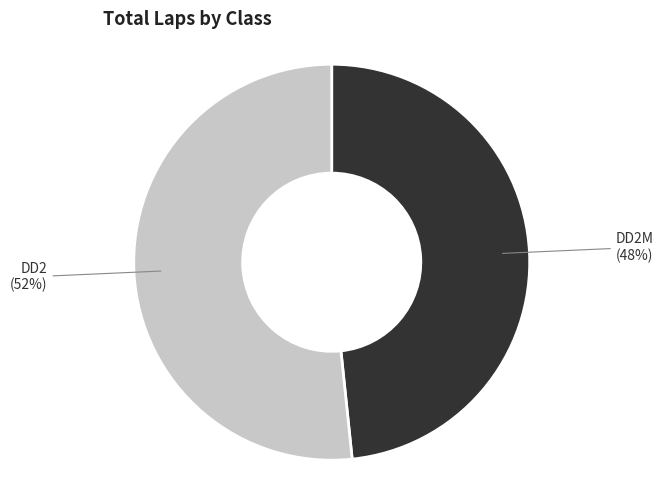

Is there a majority slice in this chart?

Yes